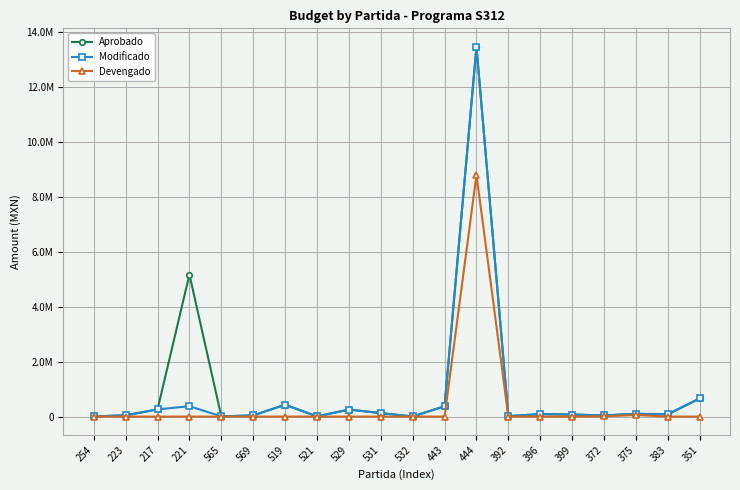

What is the value of the Modificado point at the 13th from the left?

13462893.8